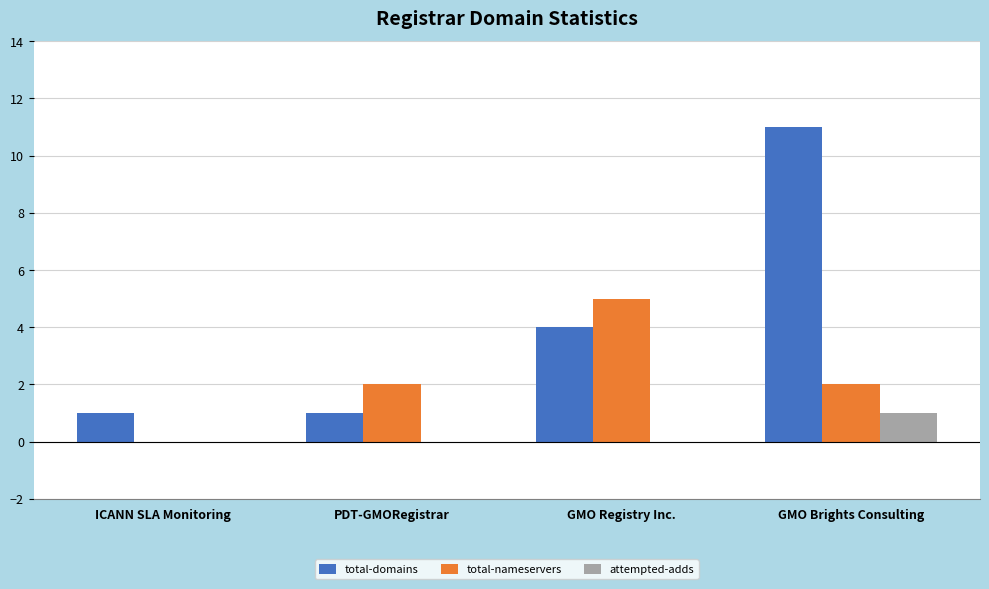

What is the sum of the total-domains values at GMO Registry Inc. and PDT-GMORegistrar?

5